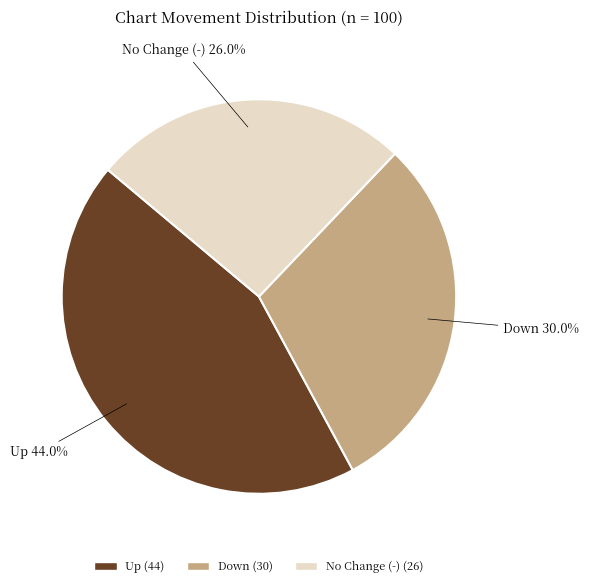

Count the number of slices in the pie.

3